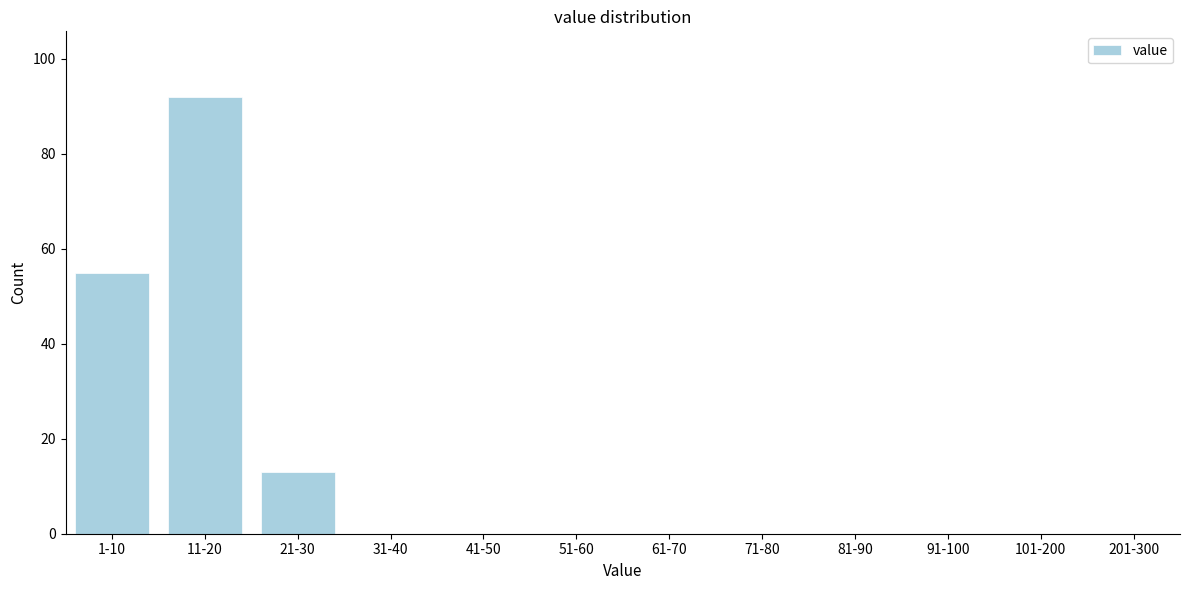

Reading left to right, what are all the values shown in this chart?

1-10=55	11-20=92	21-30=13	31-40=0	41-50=0	51-60=0	61-70=0	71-80=0	81-90=0	91-100=0	101-200=0	201-300=0